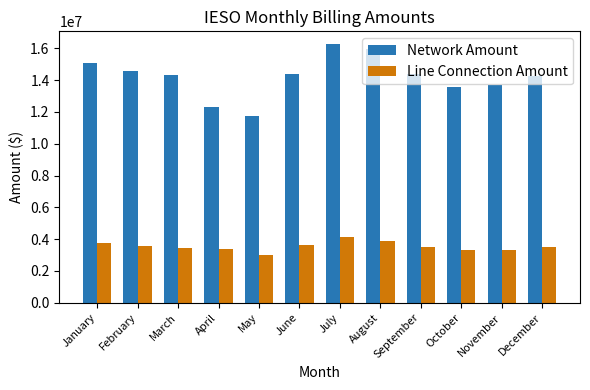

At which label does Network Amount first exceed 14369500?

January